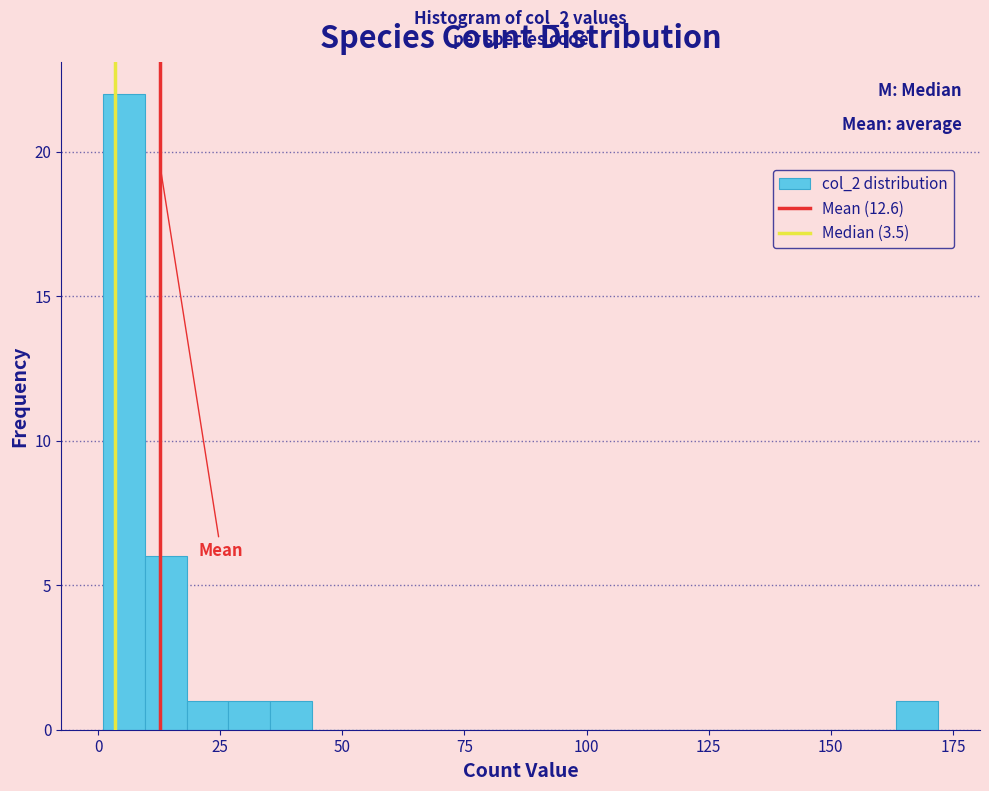

Around what value on the x-axis is the tallest bar? Give the approximate position of its centre, as read against the axis.

5